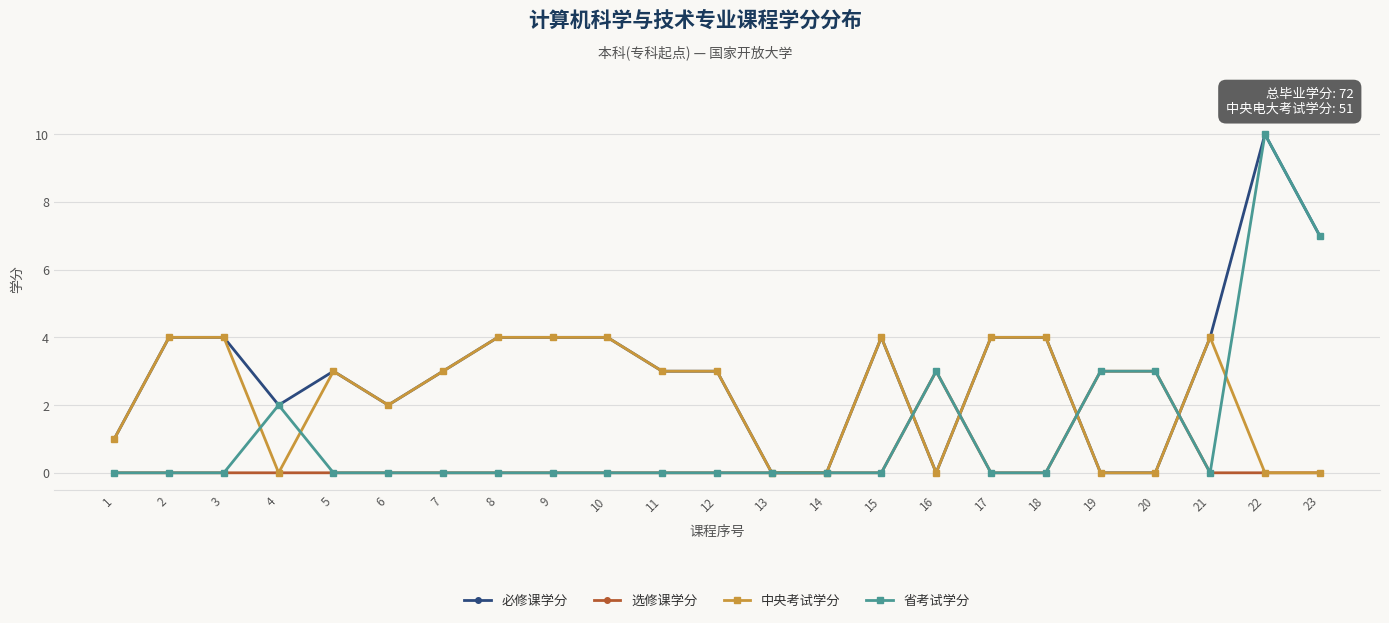

At which category does the chart reach its peak across all series?

22